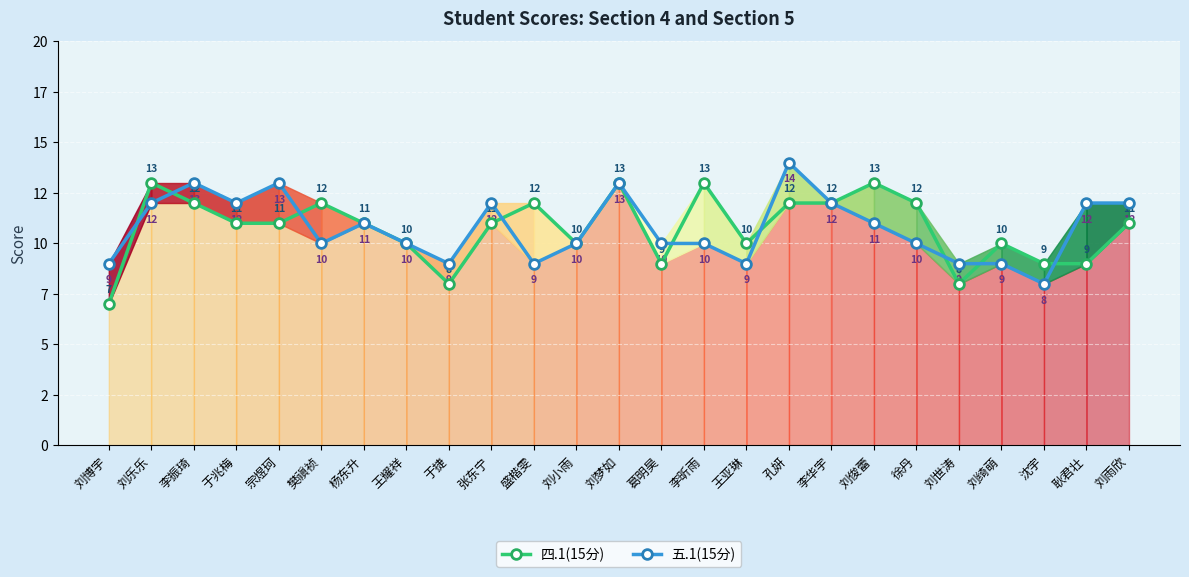

What is the sum of all 五.1(15分) values?

269